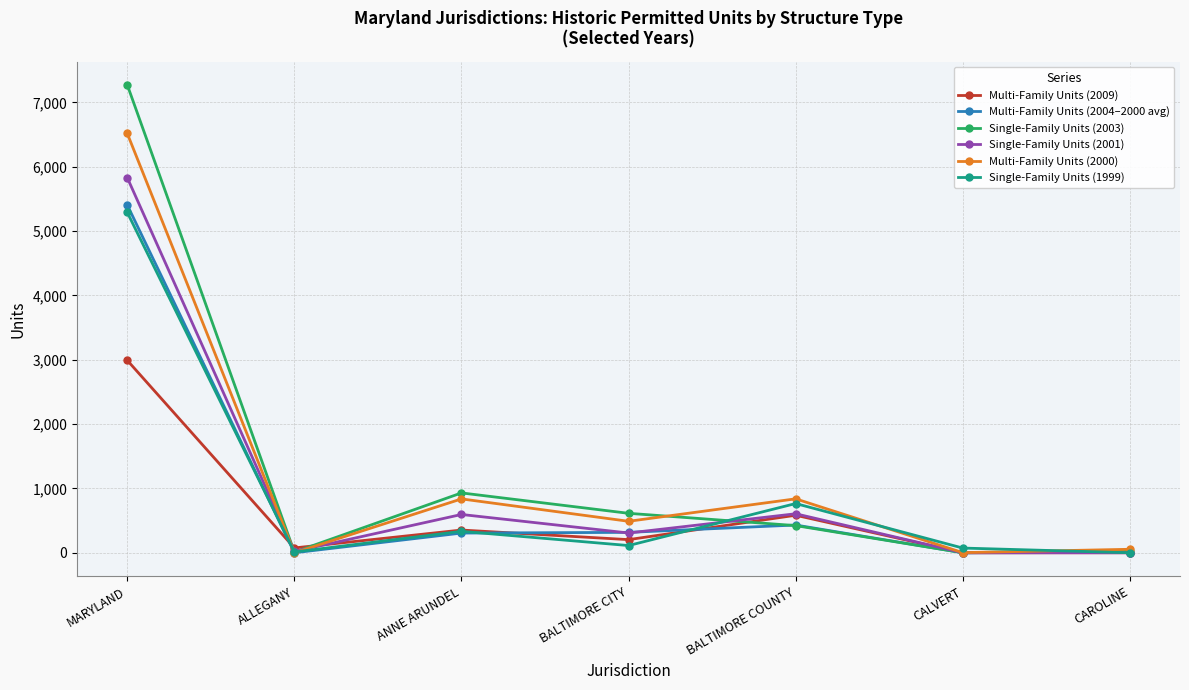

Where is Multi-Family Units (2004–2000 avg) nearest to the value 2702?

BALTIMORE COUNTY